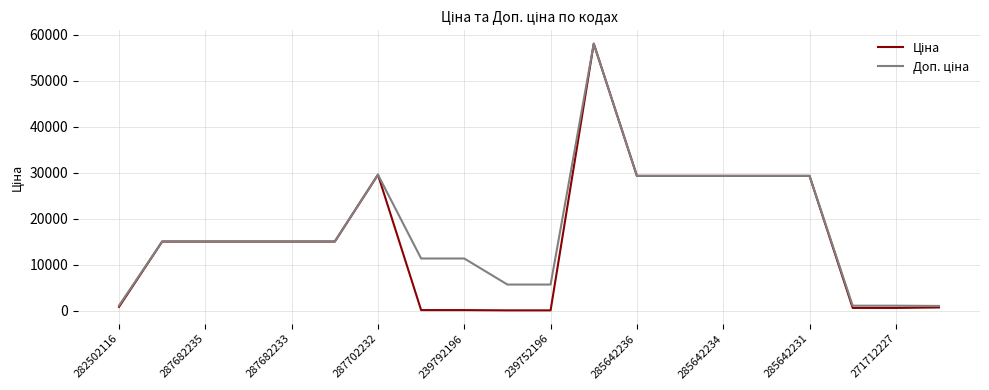

What is the maximum value shown in the chart?

58037.0